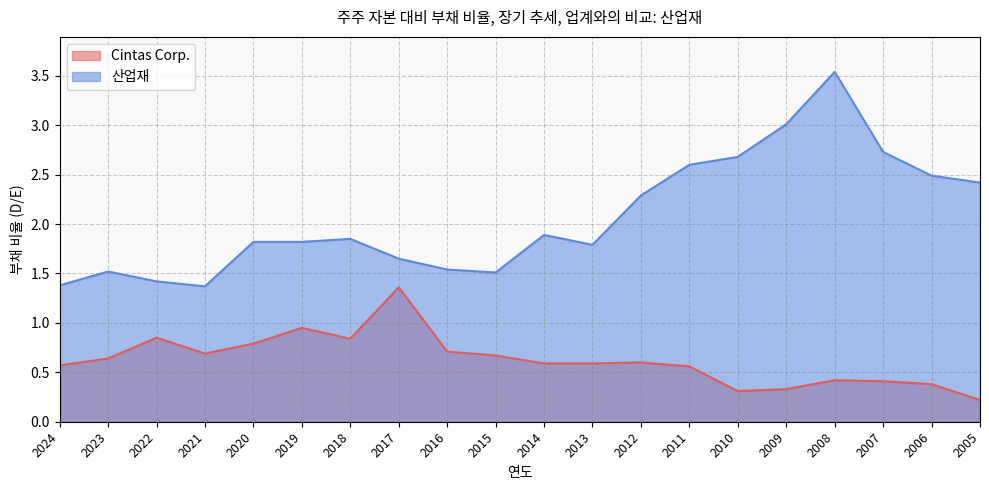

True or false: 산업재 and Cintas Corp. cross at least once.

False